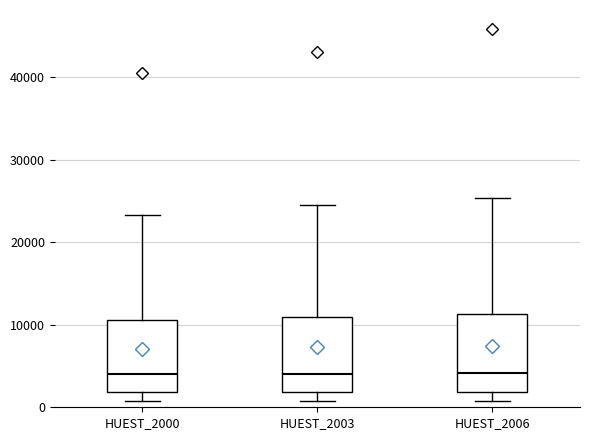

Reading left to right, read every box against the y-axis: the position of its median line, the range the box covers, and the ends of its whiskers. The values are not printed on the chart, so give them approximately, as read against the axis.

HUEST_2000: median 4000, box 2000 to 11000, whiskers 1000 to 23000
HUEST_2003: median 4000, box 2000 to 11000, whiskers 1000 to 24000
HUEST_2006: median 4000, box 2000 to 11000, whiskers 1000 to 25000